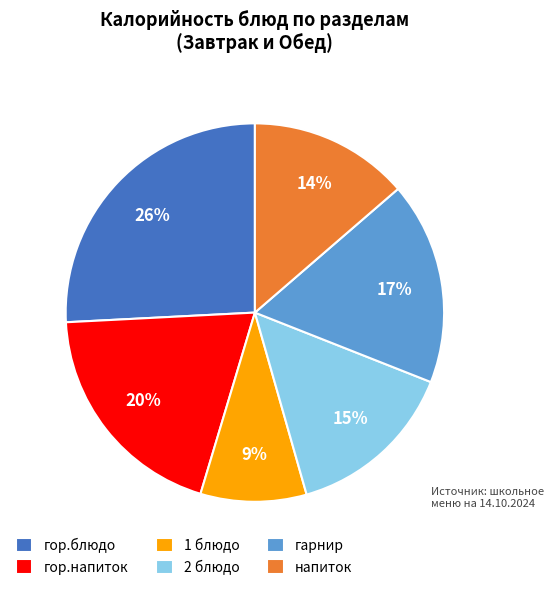

To the nearest percent, what is the average slice percentage?

17%